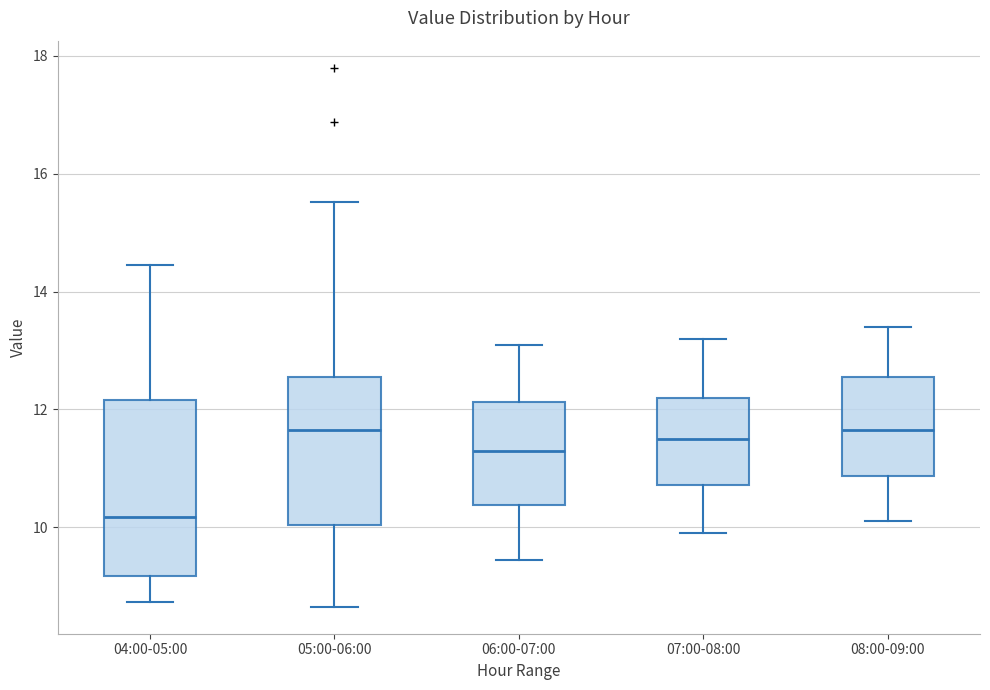

Reading left to right, transcribe this box plot: for each box, give where its median line is, the range the box spans, and where its two whiskers end, as read against the y-axis. The values are not printed on the chart, so give them approximately, as read against the axis.

04:00-05:00: median 10.2, box 9.2 to 12.2, whiskers 8.8 to 14.4
05:00-06:00: median 11.6, box 10.0 to 12.6, whiskers 8.6 to 15.6
06:00-07:00: median 11.4, box 10.4 to 12.2, whiskers 9.4 to 13.2
07:00-08:00: median 11.6, box 10.8 to 12.2, whiskers 10.0 to 13.2
08:00-09:00: median 11.6, box 10.8 to 12.6, whiskers 10.2 to 13.4